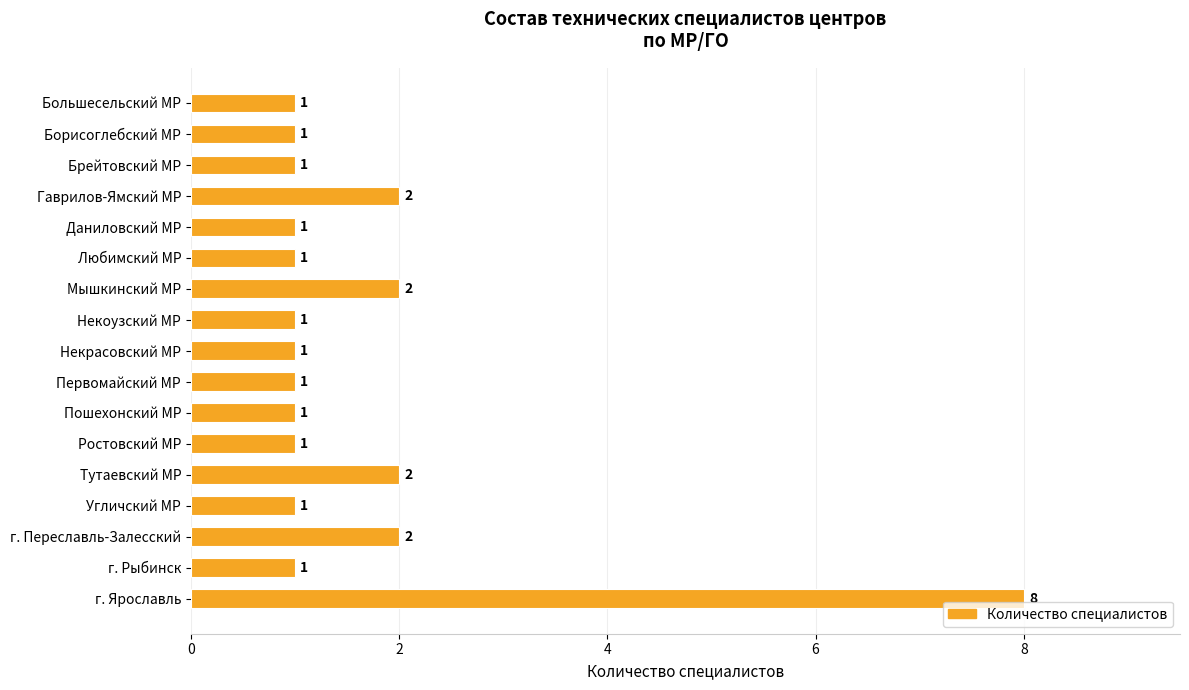

What position from the top is Борисоглебский МР?

2